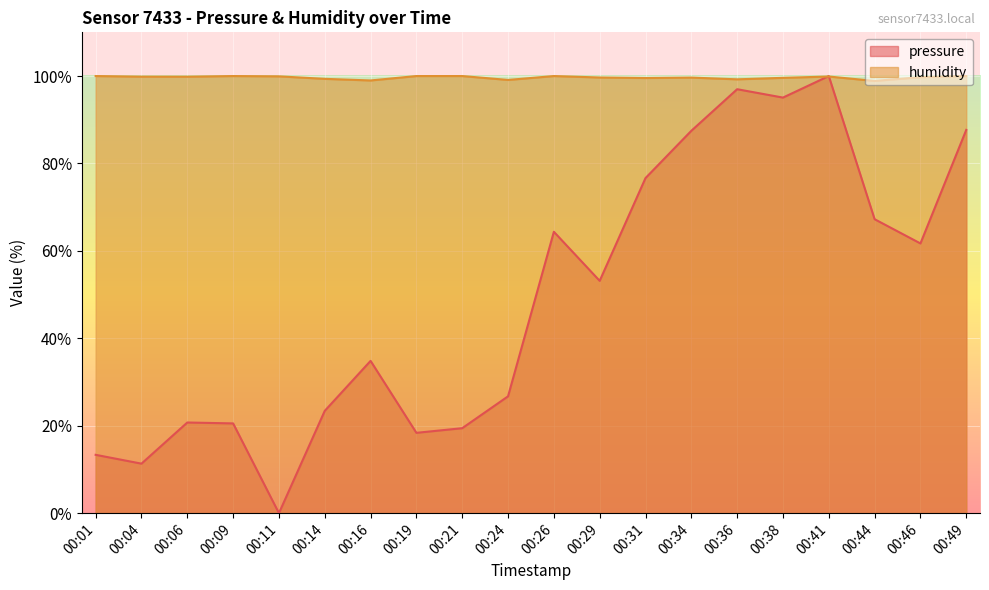

Reading right to left, what are all the values shown in this chart?

pressure: 87.7	61.7	67.2	100.0	95.1	97.0	87.5	76.7	53.1	64.4	26.7	19.4	18.4	34.8	23.4	0.0	20.5	20.7	11.3	13.3
humidity: 100.0	99.7	98.9	99.9	99.6	99.2	99.7	99.5	99.7	100.0	99.1	100.0	100.0	99.0	99.4	99.9	100.0	99.8	99.9	100.0